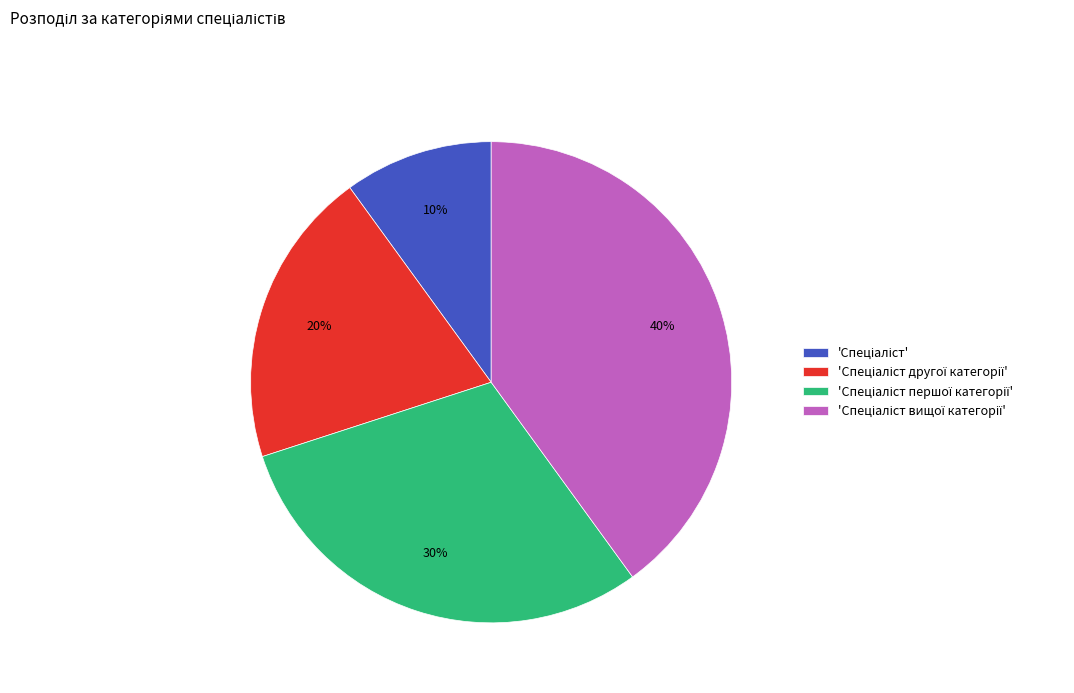

To the nearest percent, what is the difference between the largest and smallest slice percentages?

30%